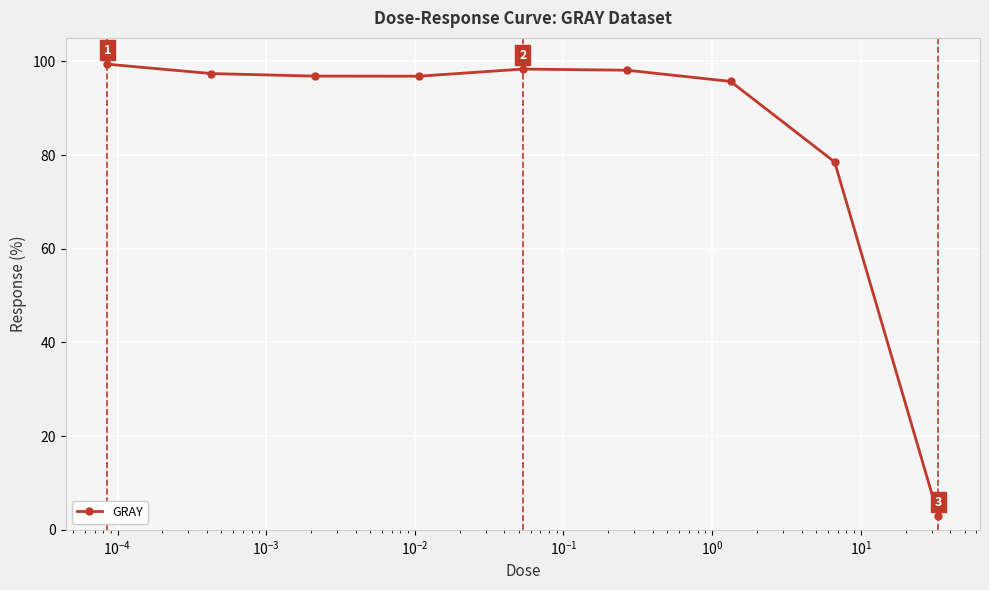

What is the greatest value displayed?

99.4